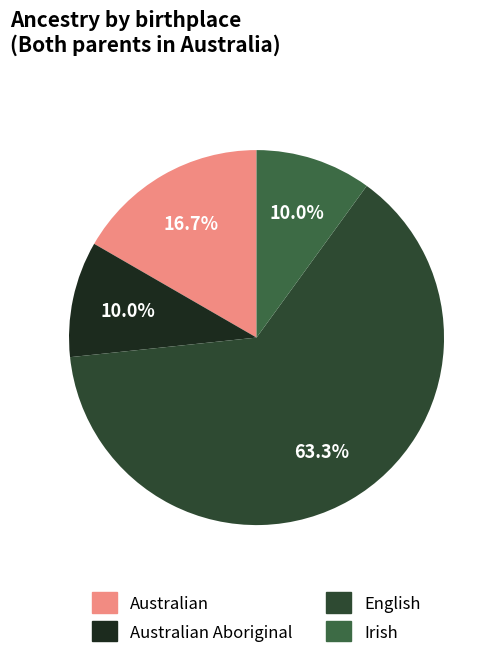

Is there any slice that represents more than half of the pie?

Yes